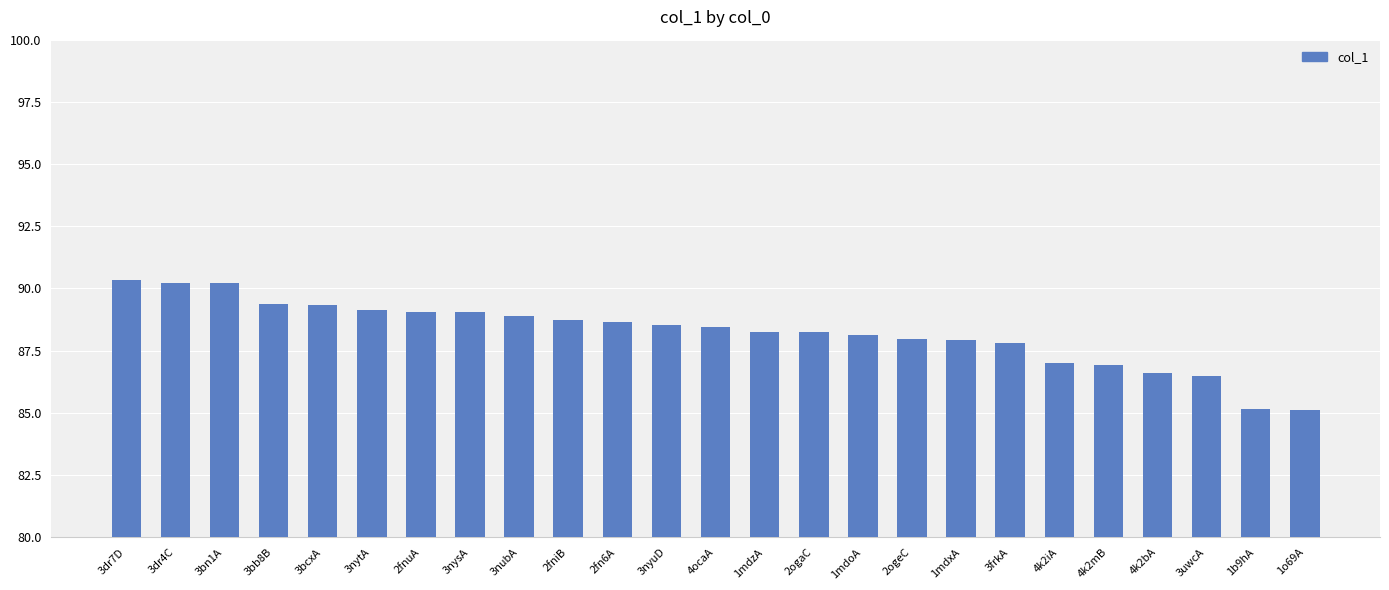

What is the smallest value displayed?

85.1